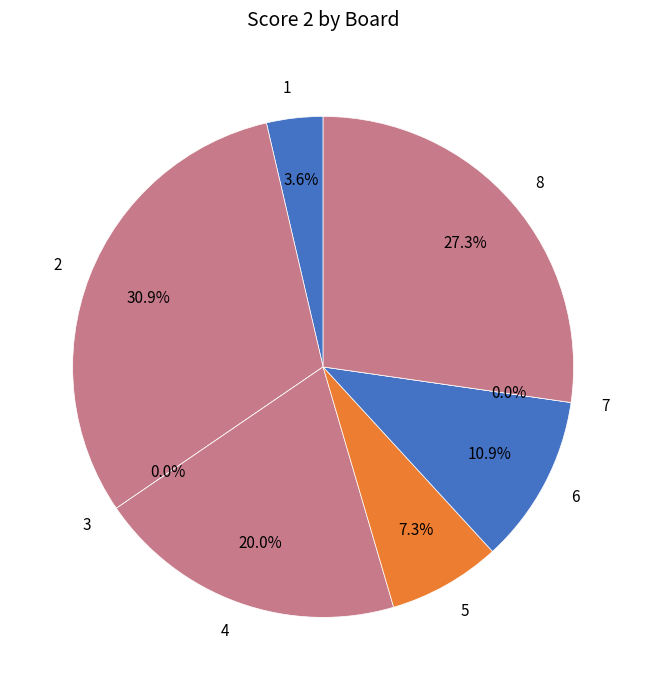

Is it true that 1 is 4% of the pie?

True